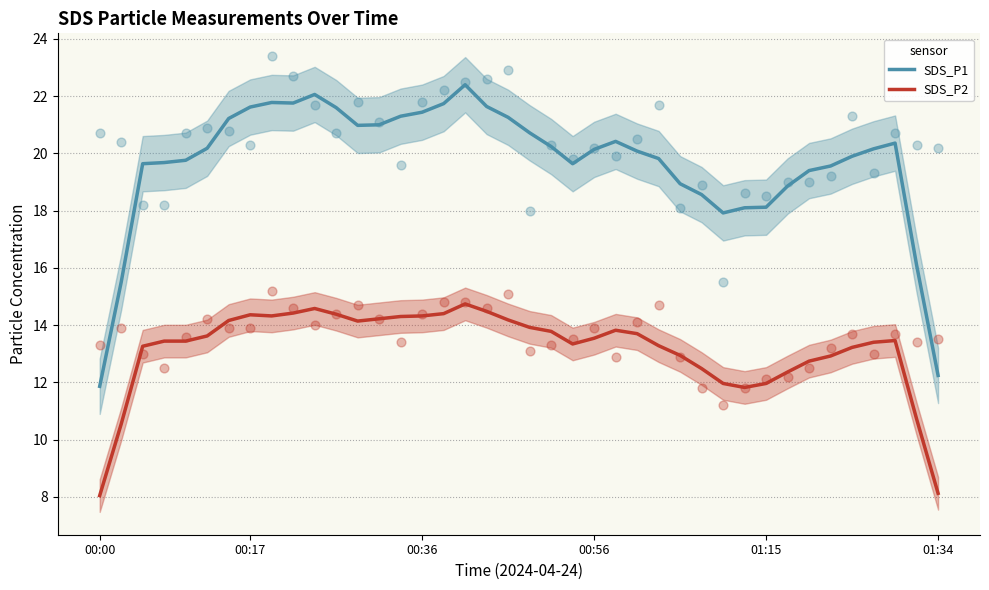

Which series reaches the maximum Y coordinate?

SDS_P1